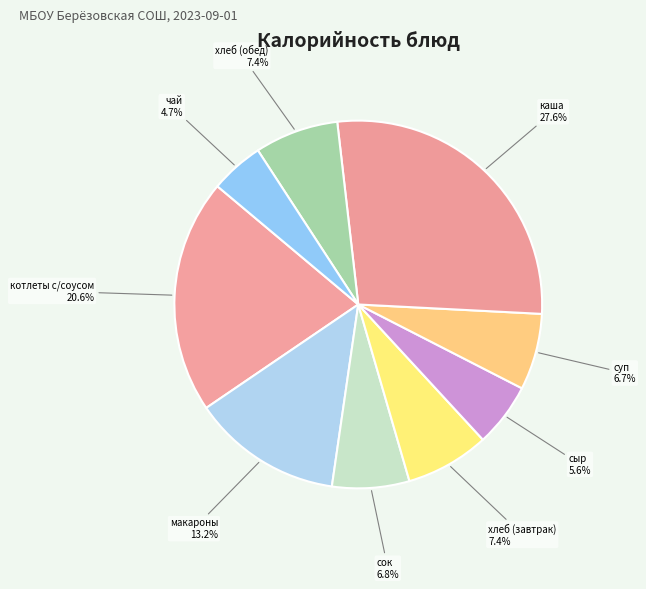

What portion of the pie excludes чай?

95.3%